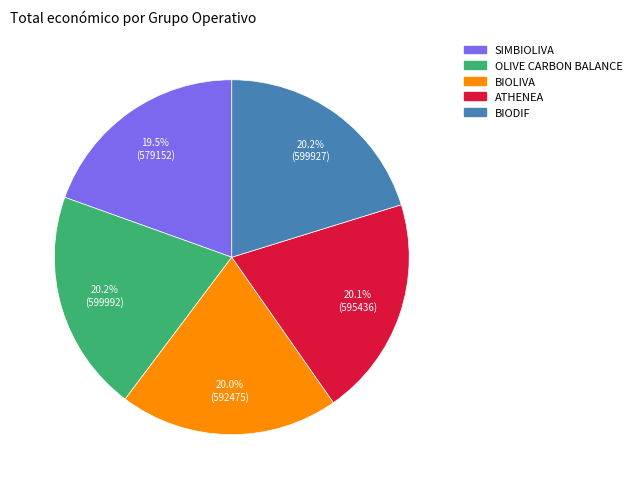

What portion of the pie excludes BIODIF?

79.8%